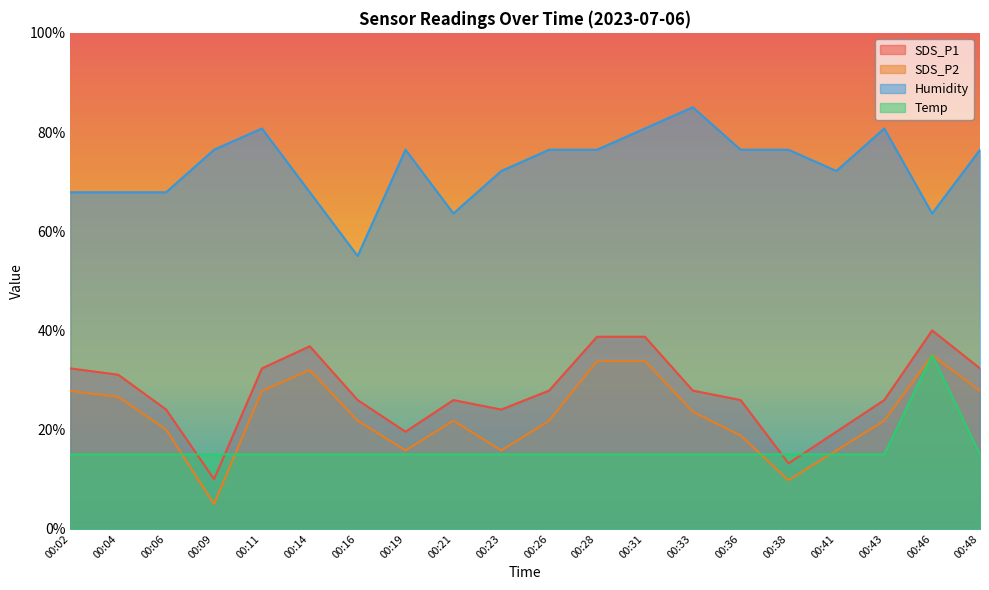

Which series changed the most between 00:31 and 00:41?

SDS_P1